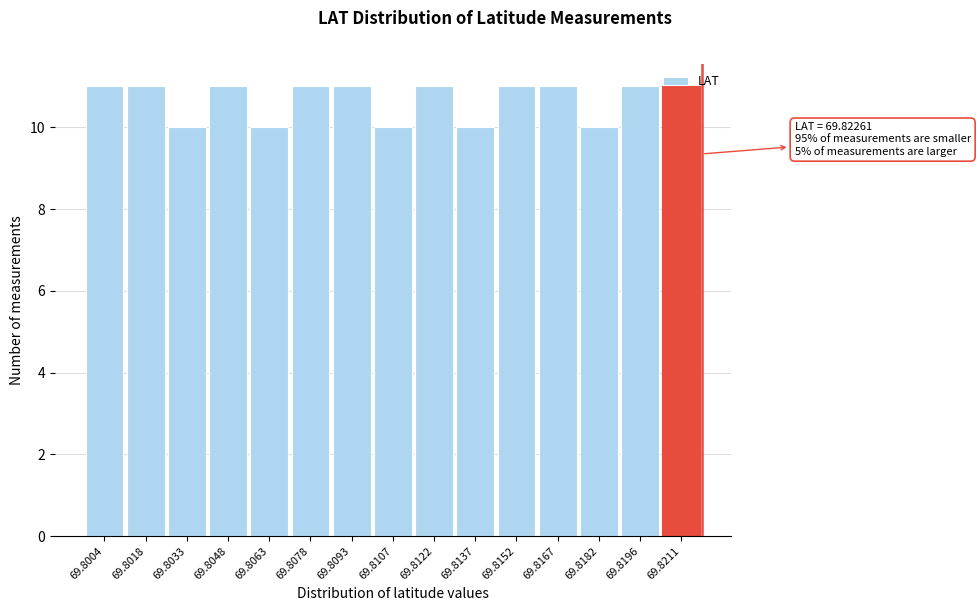

What is the smallest value displayed?

10